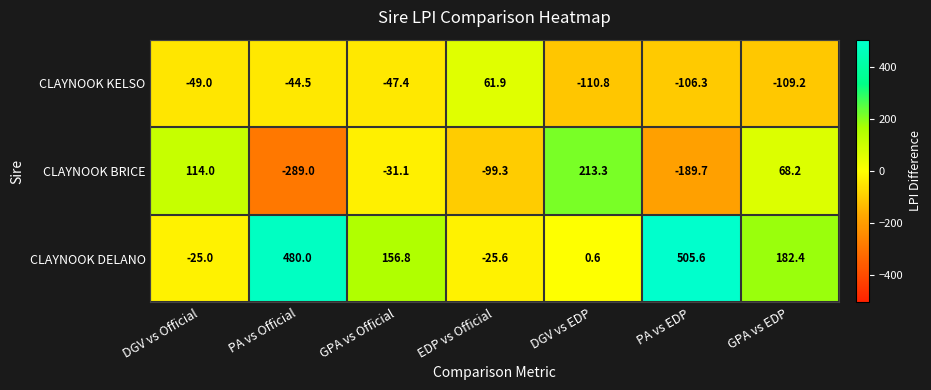

The value of CLAYNOOK KELSO at EDP vs Official is 102.2. True or false?

False